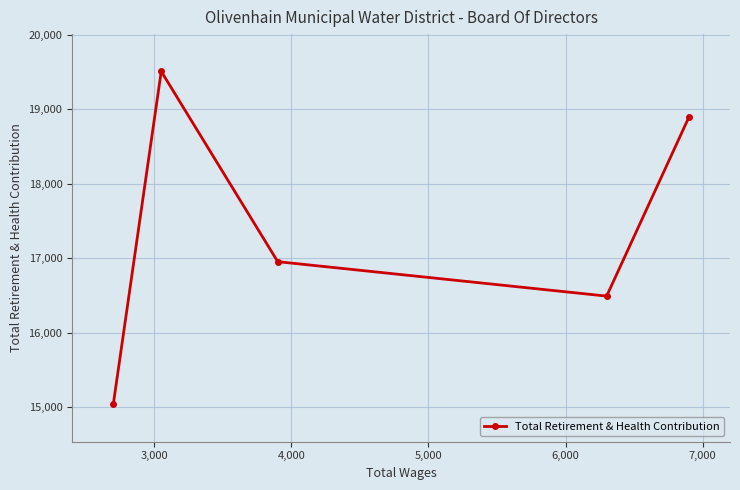

What is the sum of all values?

86883.8